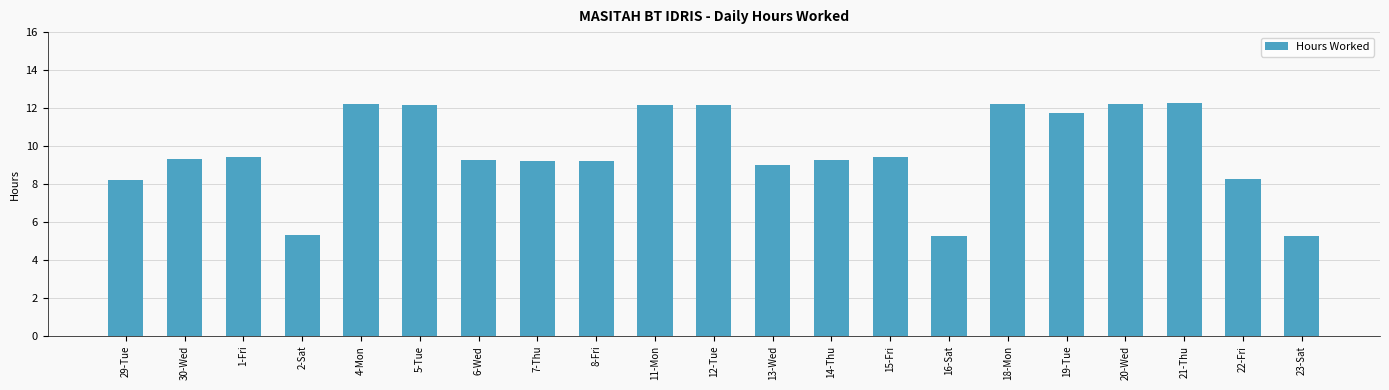

What is the smallest value displayed?

5.3